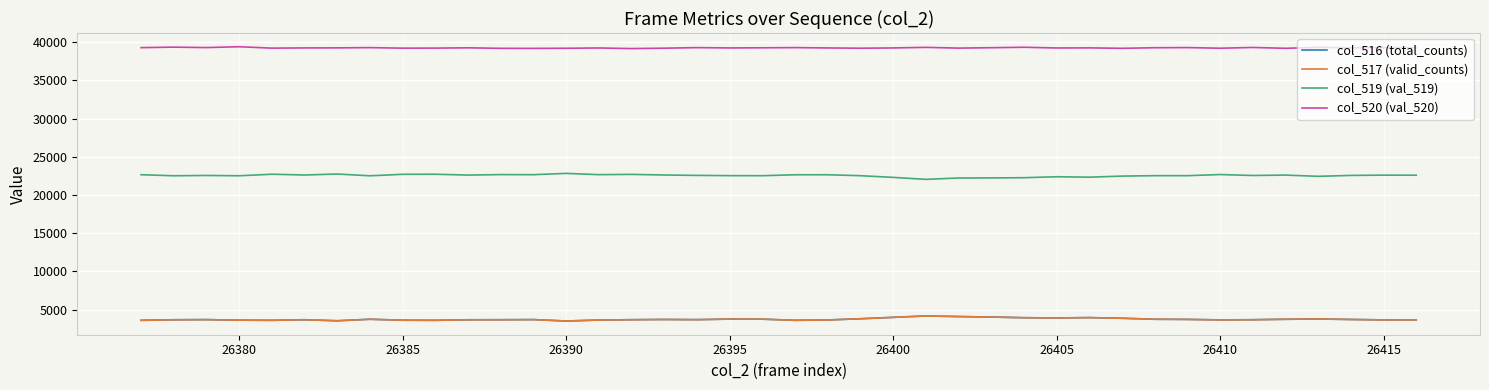

What is the minimum value shown in the chart?

3525